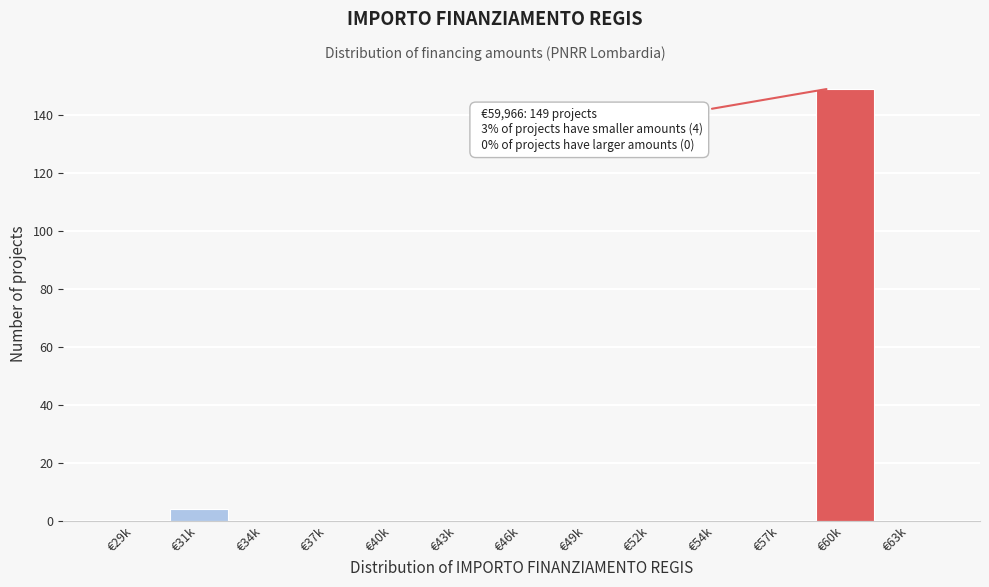

Reading left to right, extract all data points from this chart.

€29k=0	€31k=4	€34k=0	€37k=0	€40k=0	€43k=0	€46k=0	€49k=0	€52k=0	€54k=0	€57k=0	€60k=149	€63k=0